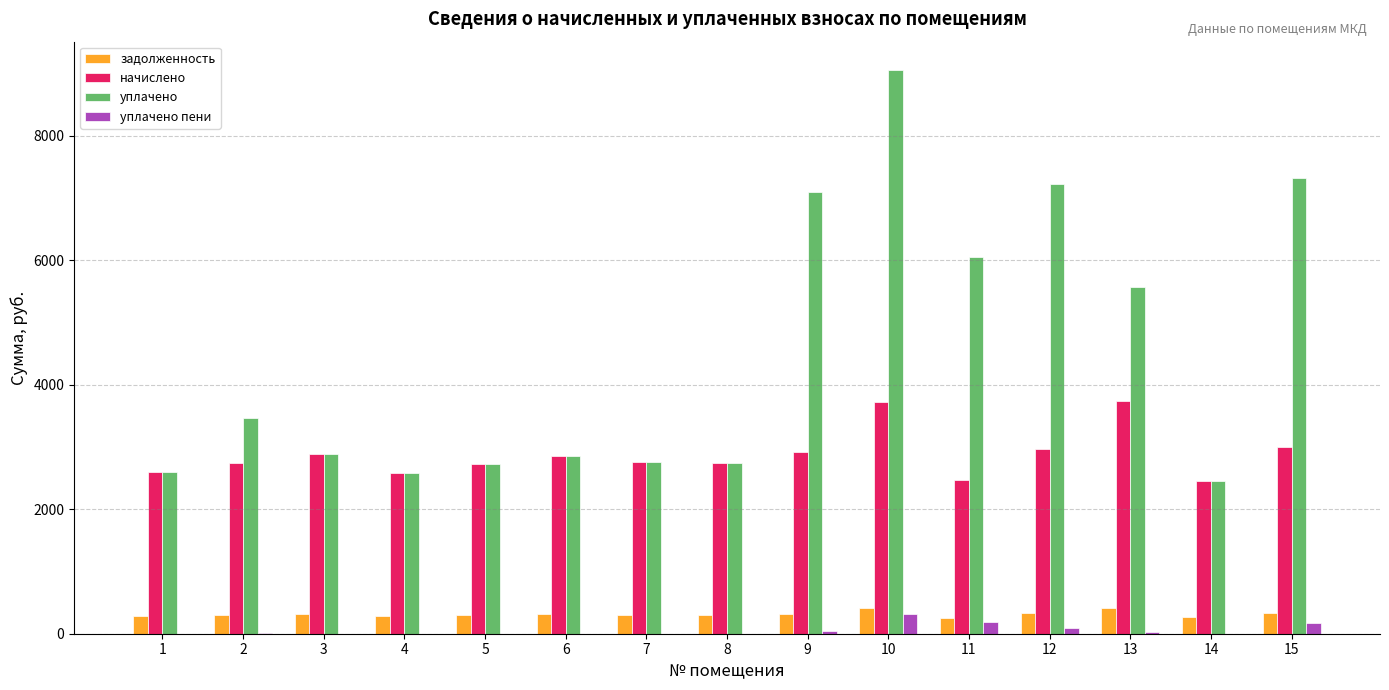

Is the value of задолженность at 11 greater than the value of уплачено at 7?

No